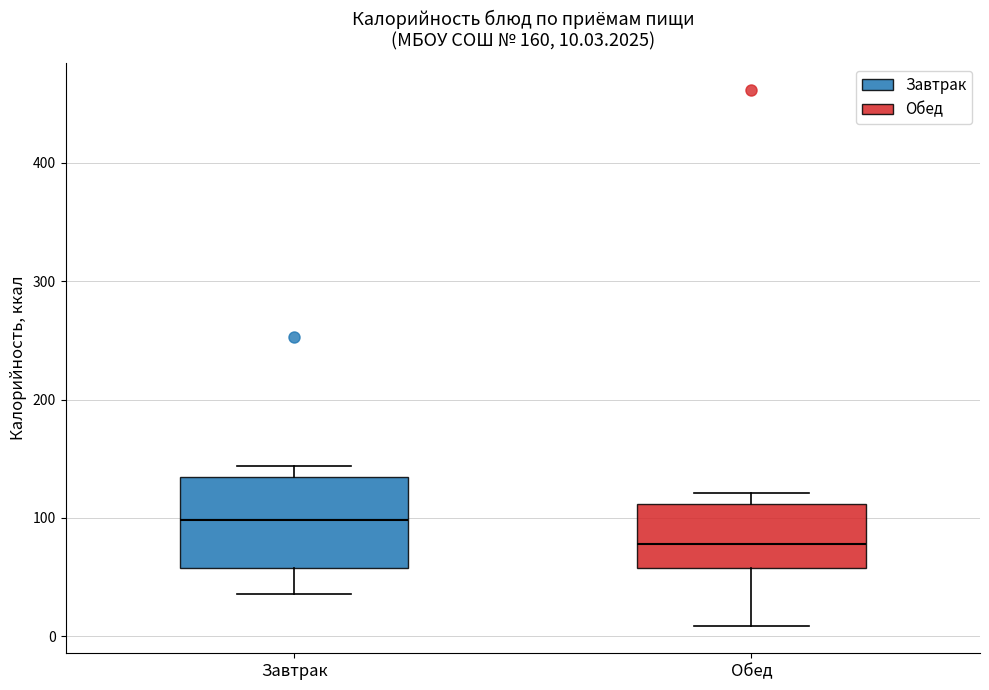

Which box is the tallest, from its lower edge to its upper edge?

Завтрак